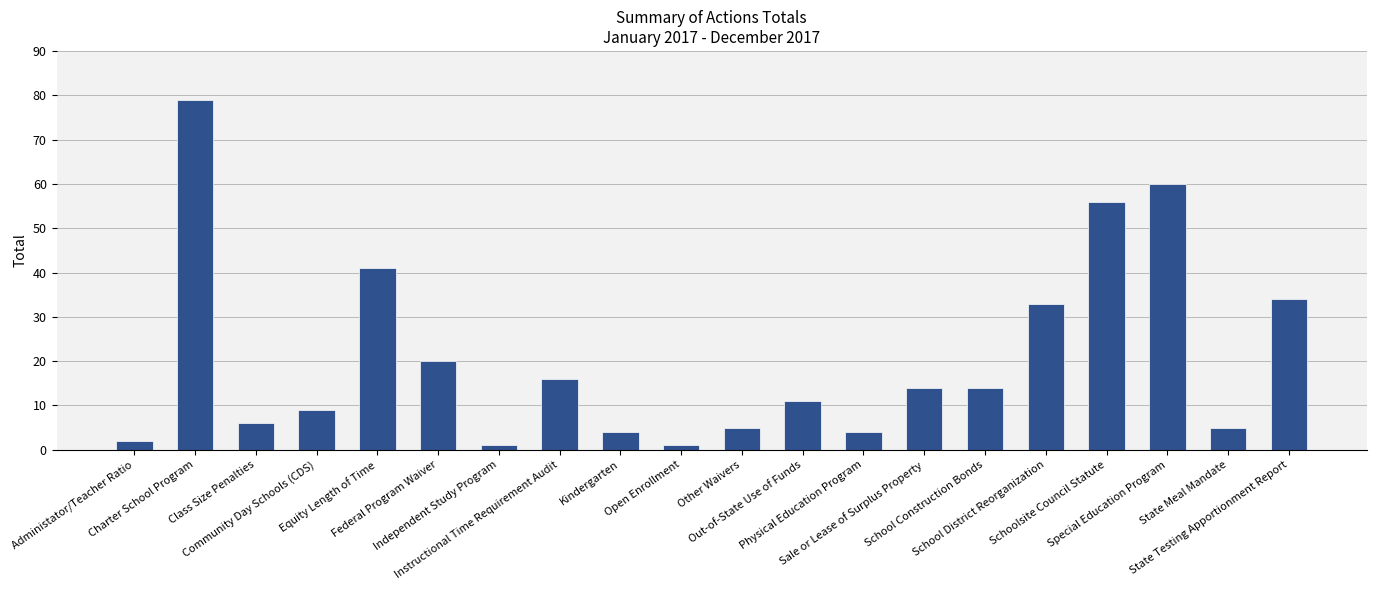

The value at Special Education Program is 60. True or false?

True